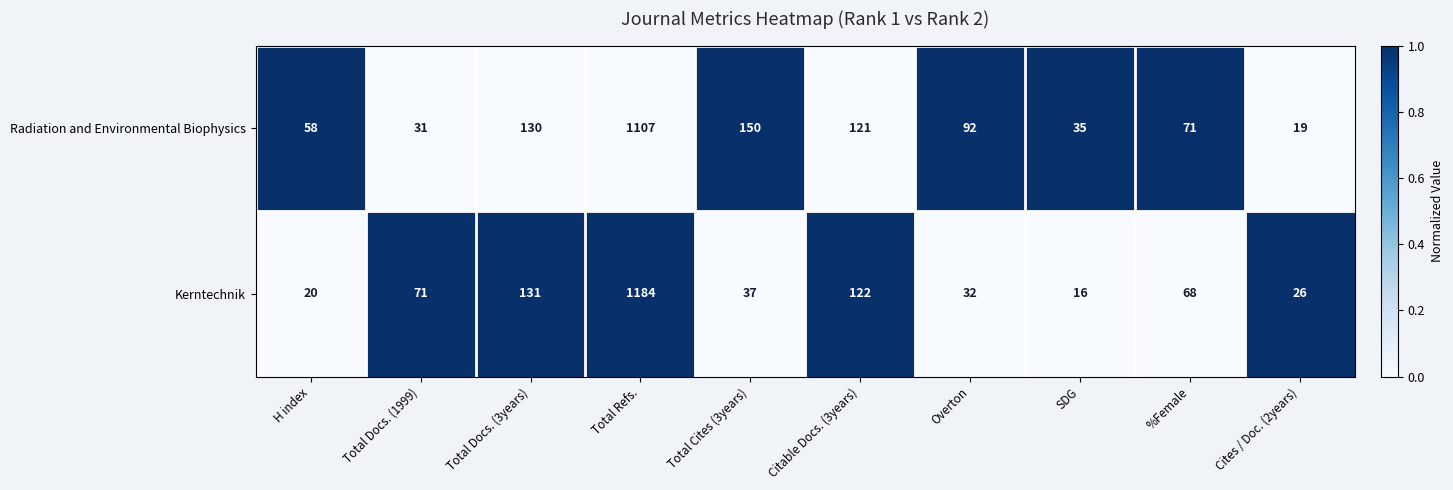

At which label is Kerntechnik closest to 600?

Total Docs. (3years)